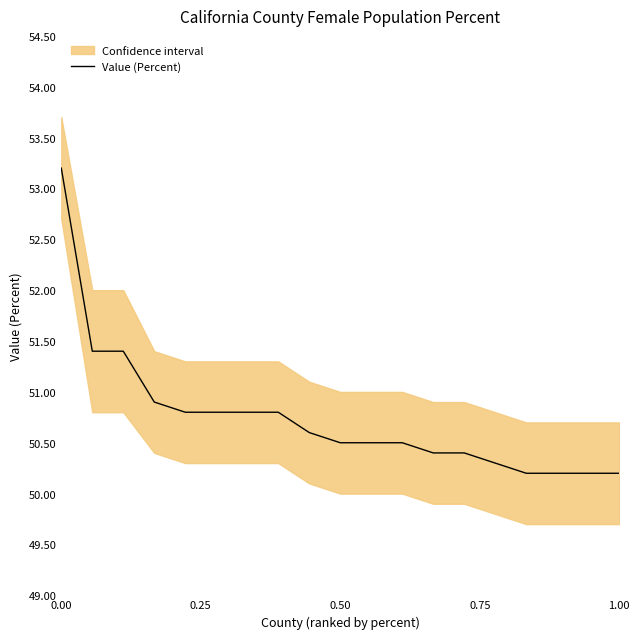

What is the value of the 2nd point from the left?

51.4